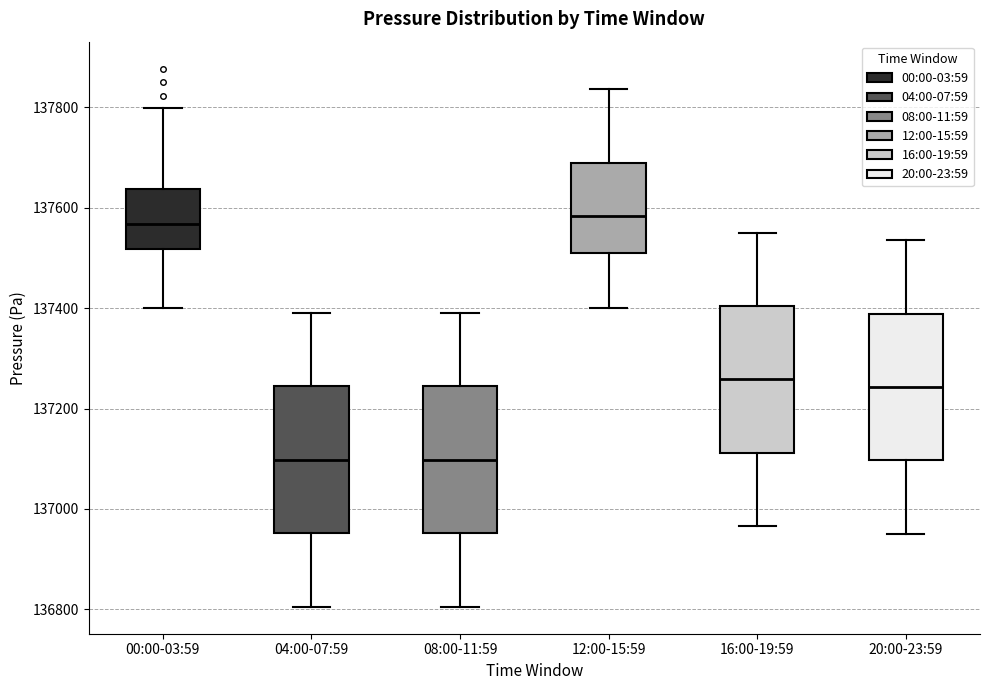

Where does the upper whisker of the box for 08:00-11:59 end on the y-axis? The values are not printed on the chart, so give them approximately, as read against the axis.

137400